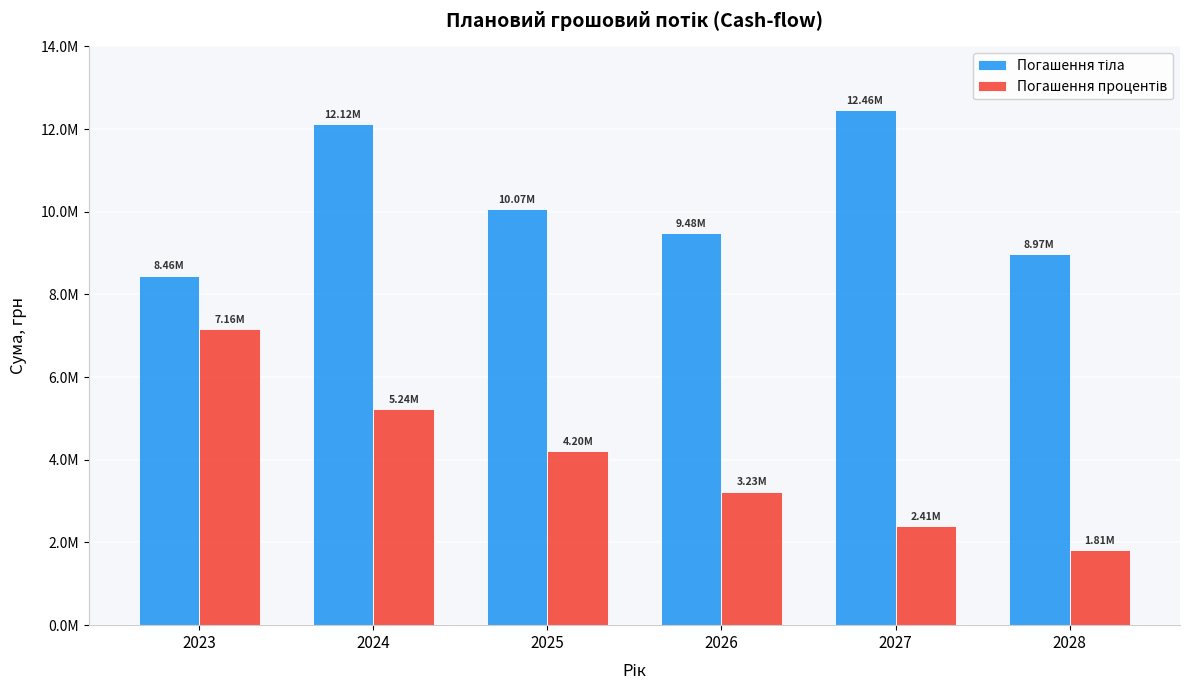

Does the chart contain any negative values?

No